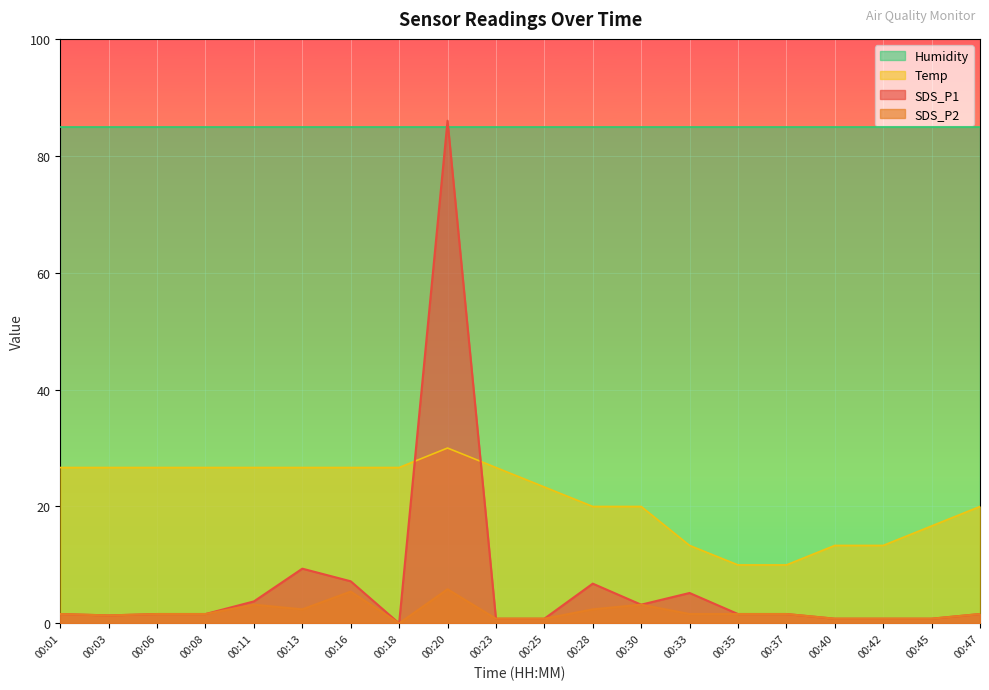

Rank the categories by Temp value from lowest to highest.

00:35, 00:37, 00:33, 00:40, 00:42, 00:45, 00:28, 00:30, 00:47, 00:25, 00:01, 00:03, 00:06, 00:08, 00:11, 00:13, 00:16, 00:18, 00:23, 00:20